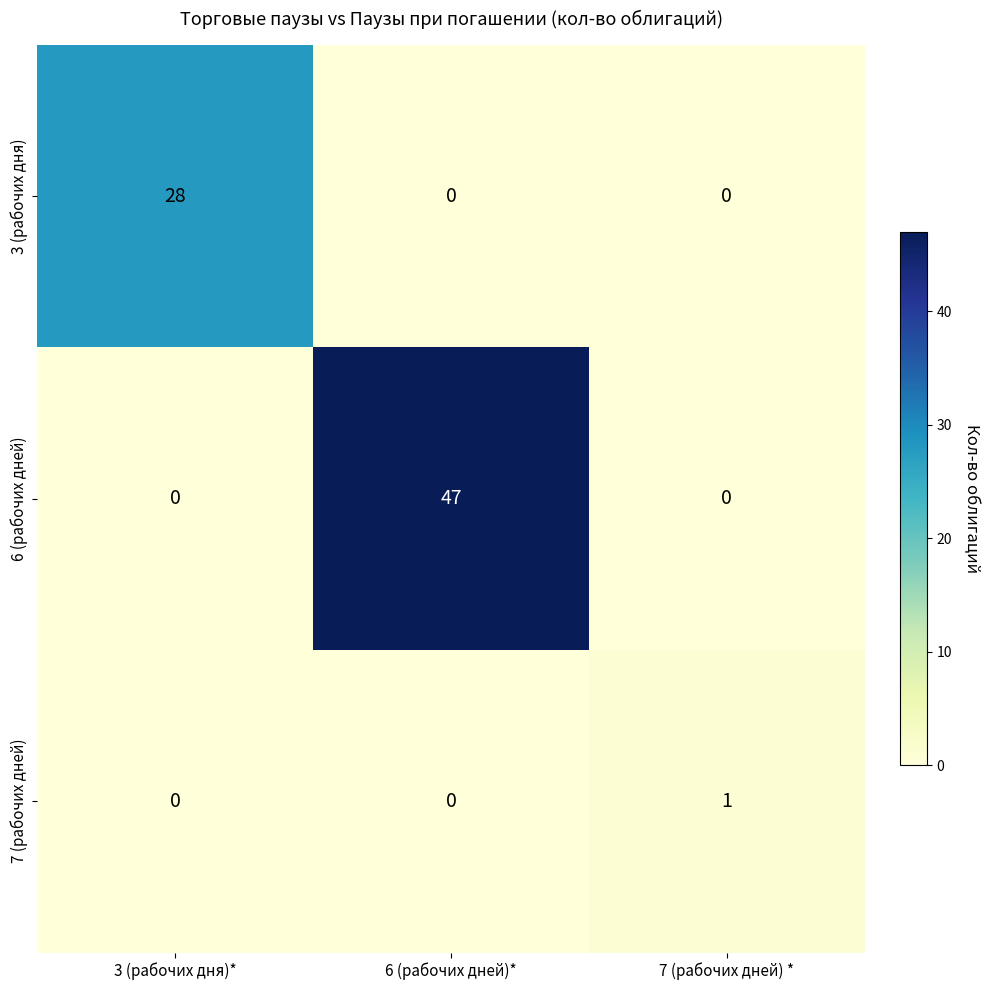

Which series changed the most between 6 (рабочих дней)* and 7 (рабочих дней) *?

6 (рабочих дней)